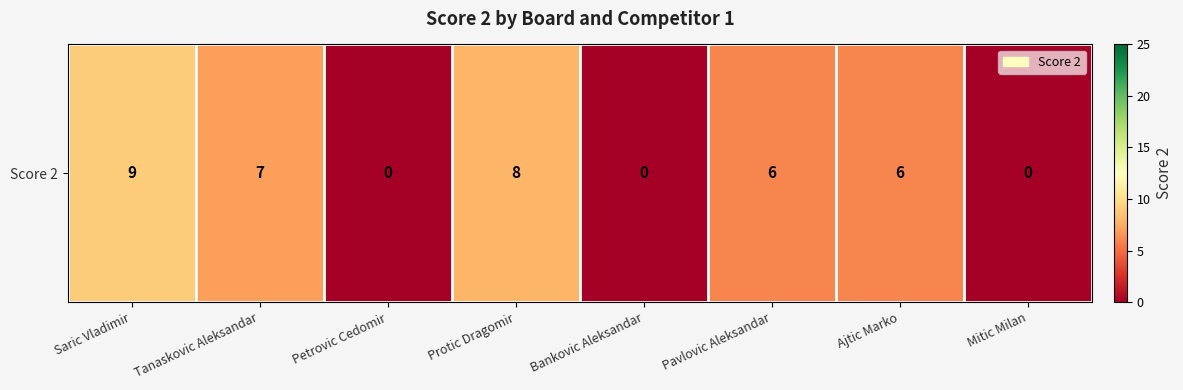

At which label is the value closest to 4?

Pavlovic Aleksandar